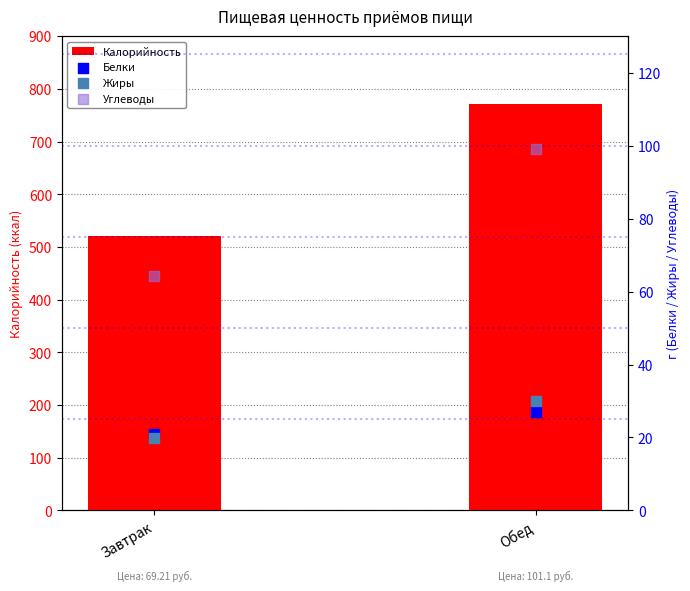

At which category is the sum across all series the highest?

Обед